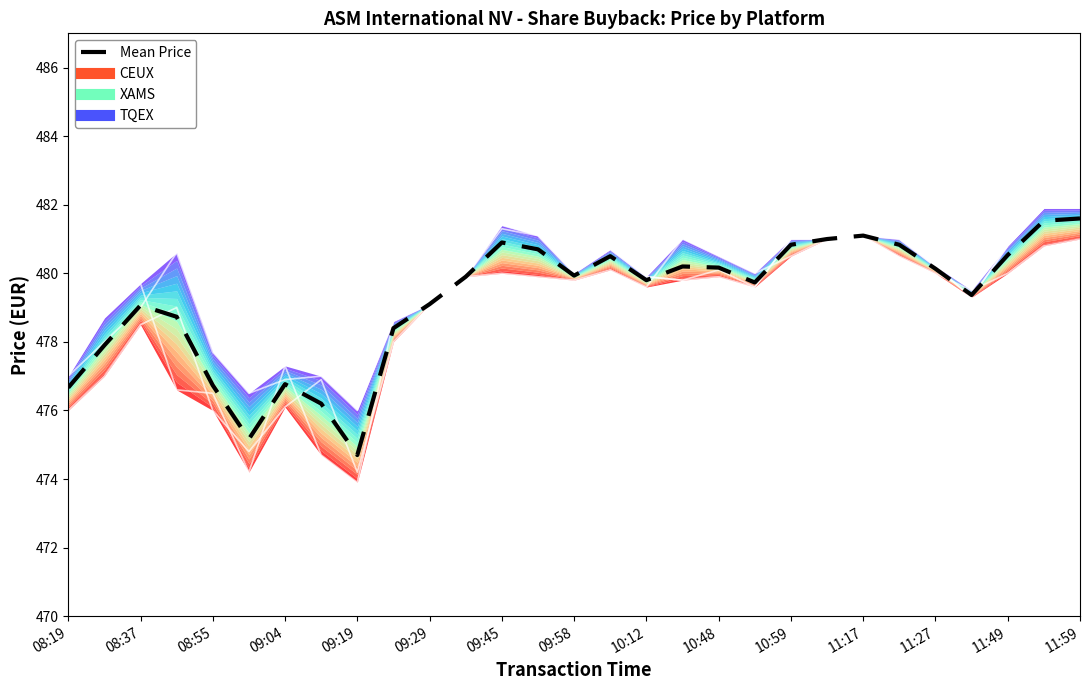

How many interior local peaks (higher than both neighbors) does the data have?

6